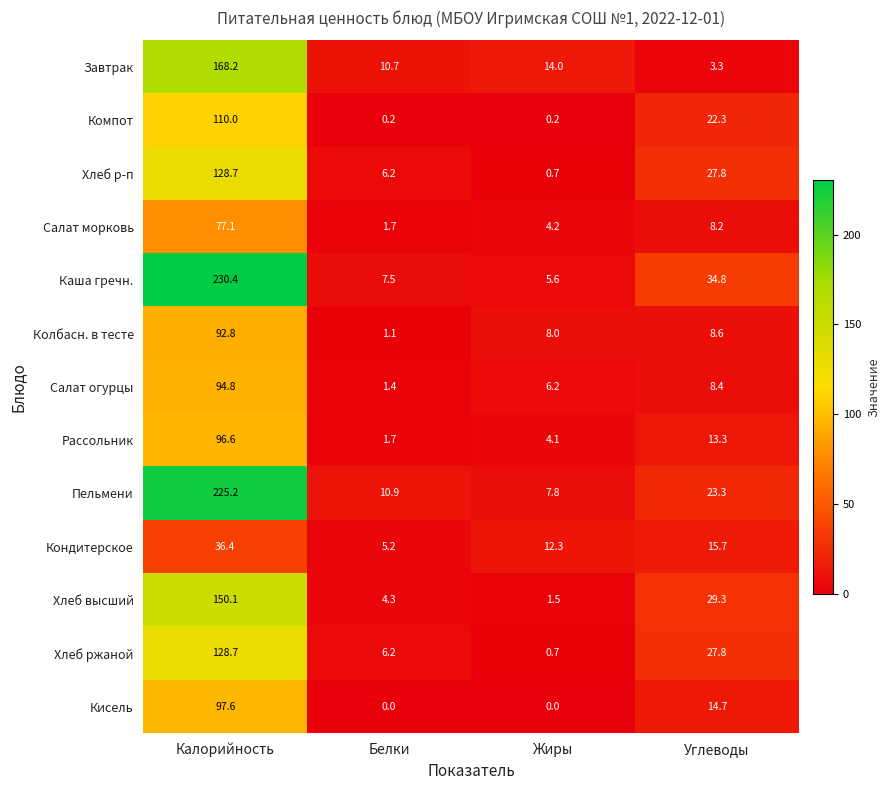

Which series has the largest range (max minus min)?

Каша гречн.